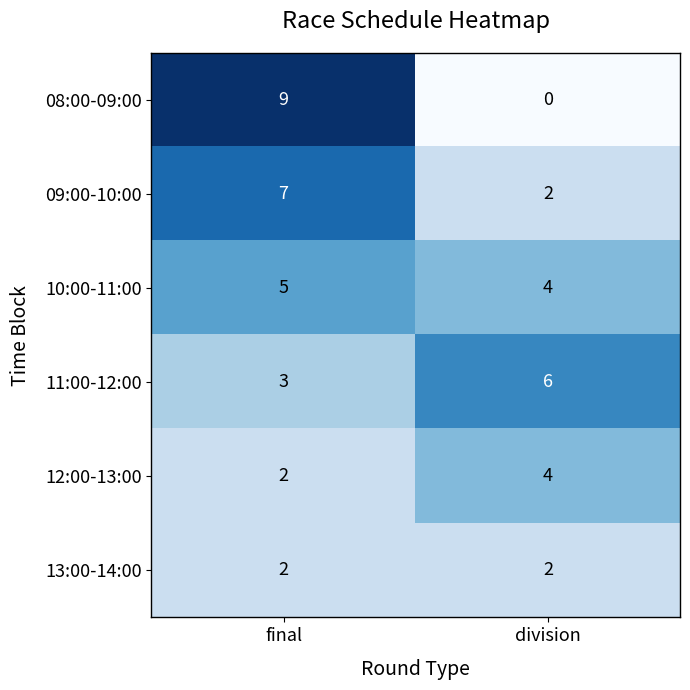

Rank the series by their maximum value, from highest to lowest.

08:00-09:00, 09:00-10:00, 11:00-12:00, 10:00-11:00, 12:00-13:00, 13:00-14:00